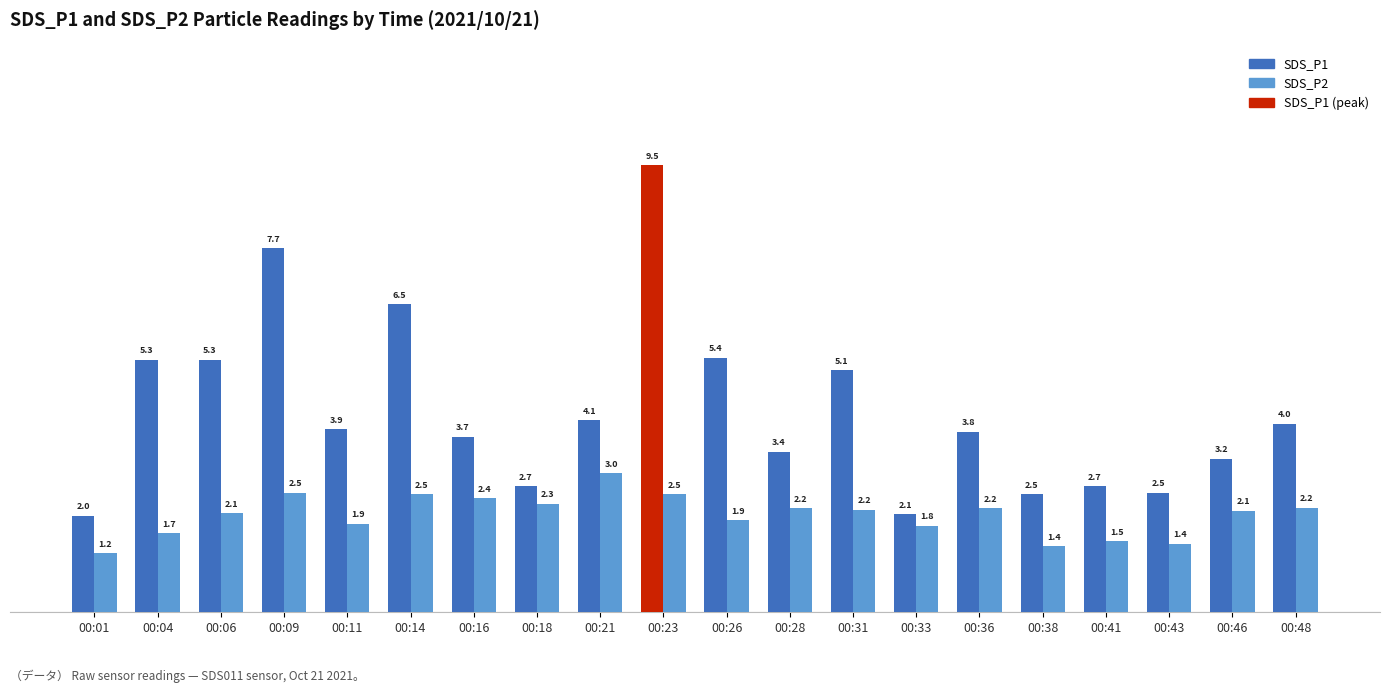

The value of SDS_P2 at 00:09 is 4.1. True or false?

False